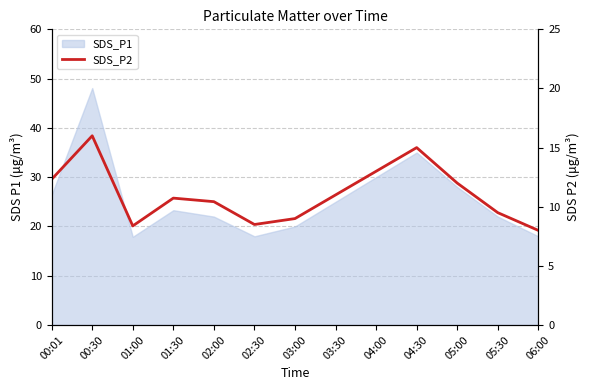

What is the ratio of the value at 04:30 to the value at 05:30?

1.6